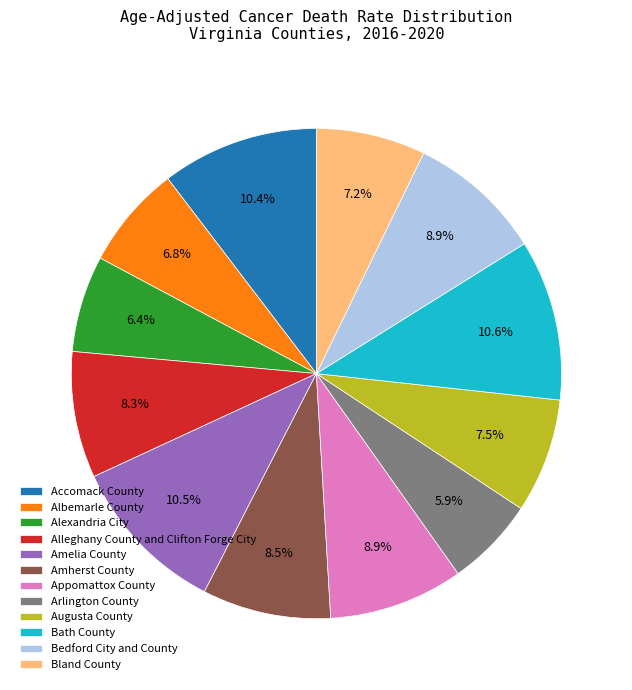

What percentage do Alleghany County and Clifton Forge City and Amherst County together represent?

16.8%